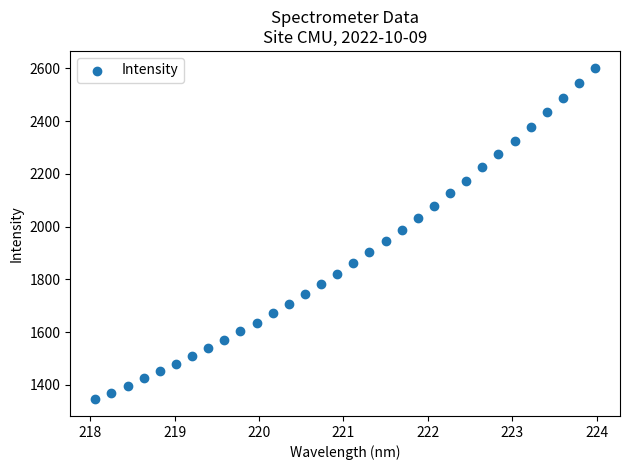

What is the range of Y values (max minus min)?

1258.0